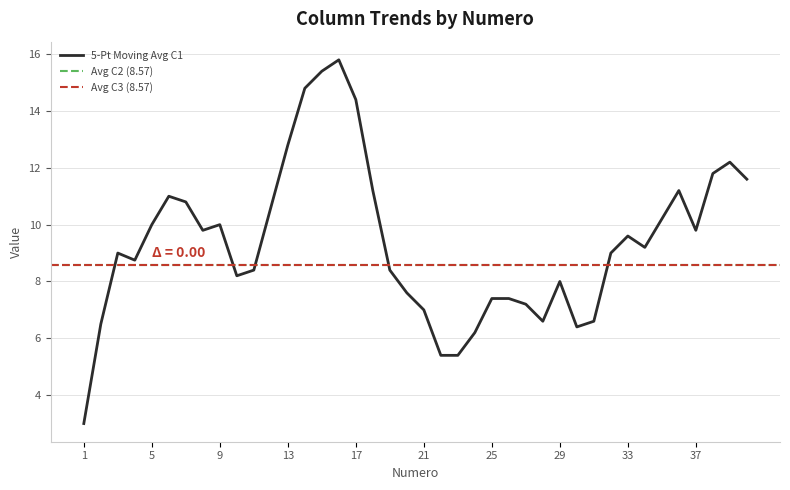

What is the lowest value of the 5-Pt Moving Avg C1 series?

3.0